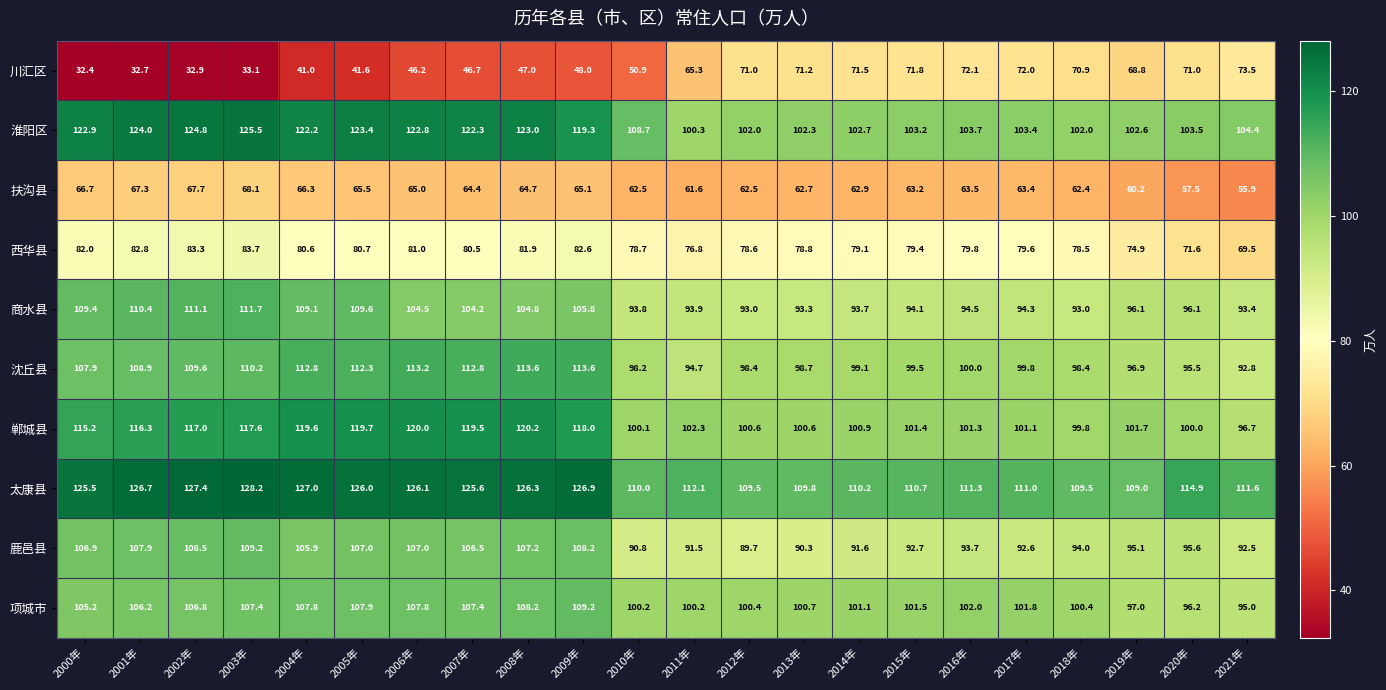

How many data points does each series have?

22